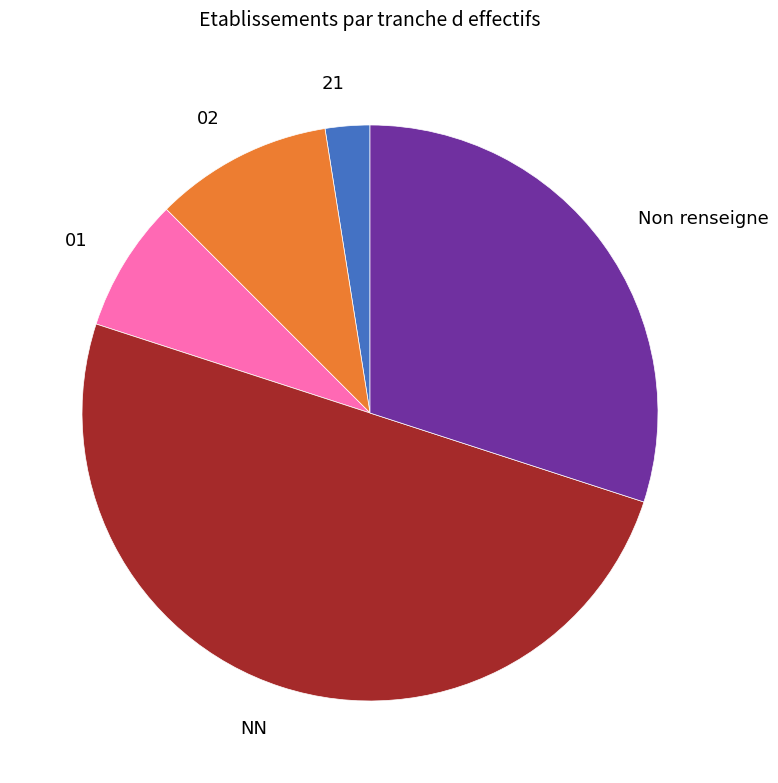

What is the ratio of the value at Non renseigne to the value at NN?

0.6